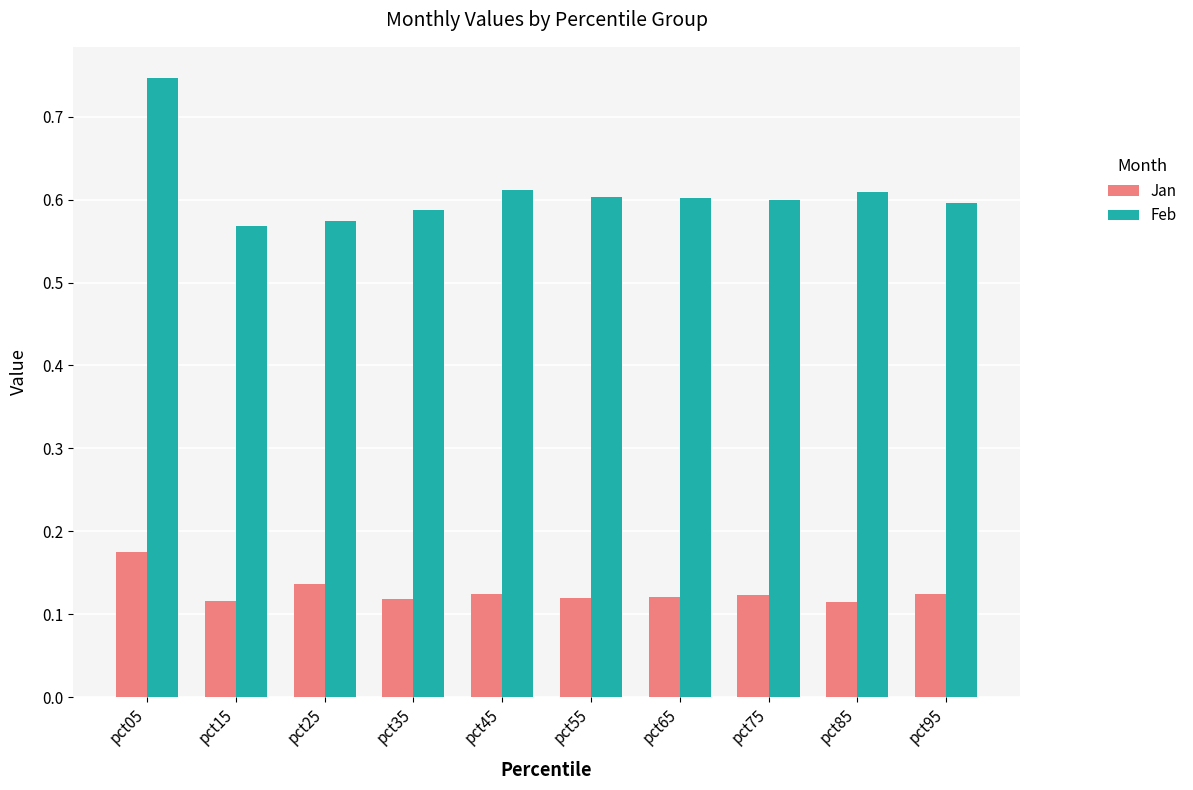

Which category has the highest value in the Jan series?

pct05